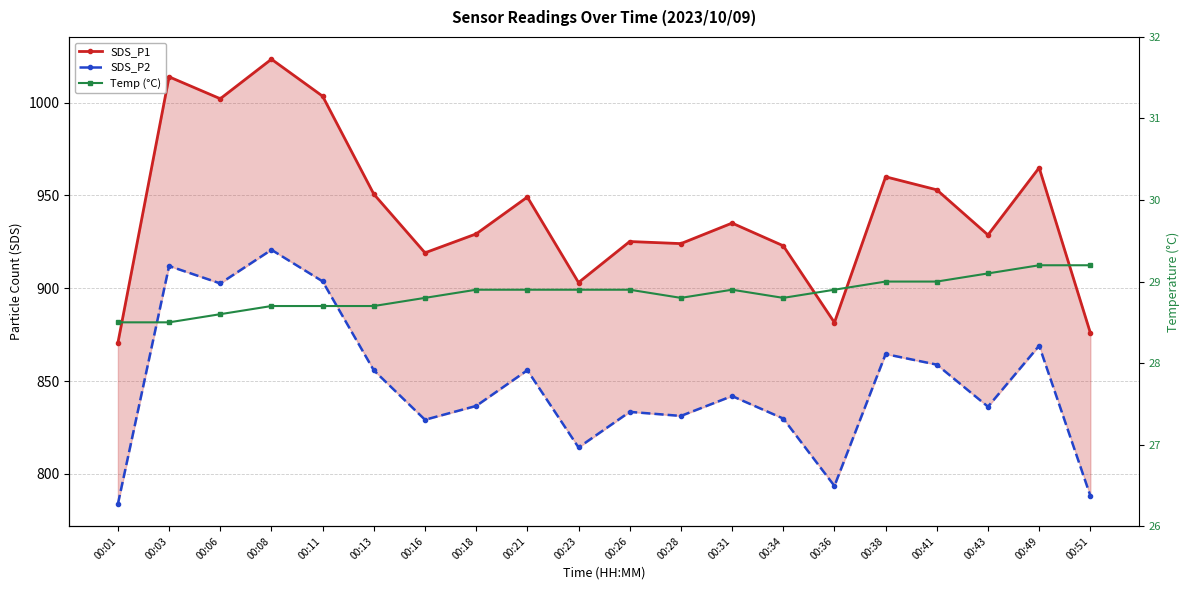

Where does the SDS_P2 series first go above 841?

00:03